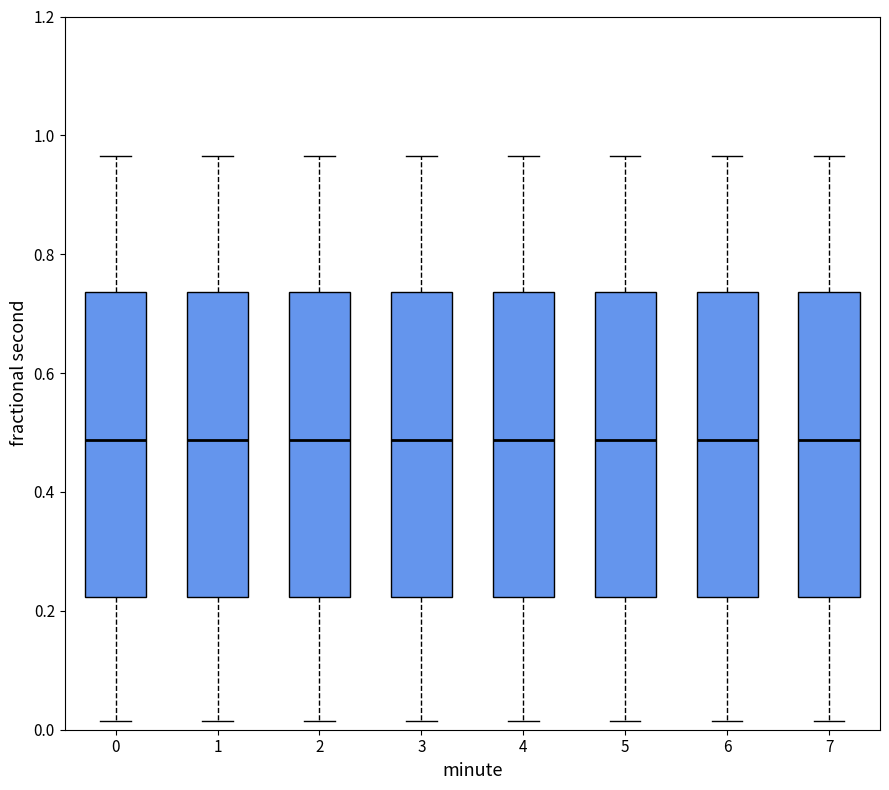

Reading left to right, transcribe this box plot: for each box, give where its median line is, the range the box spans, and where its two whiskers end, as read against the y-axis. The values are not printed on the chart, so give them approximately, as read against the axis.

0: median 0.48, box 0.22 to 0.74, whiskers 0.02 to 0.96
1: median 0.48, box 0.22 to 0.74, whiskers 0.02 to 0.96
2: median 0.48, box 0.22 to 0.74, whiskers 0.02 to 0.96
3: median 0.48, box 0.22 to 0.74, whiskers 0.02 to 0.96
4: median 0.48, box 0.22 to 0.74, whiskers 0.02 to 0.96
5: median 0.48, box 0.22 to 0.74, whiskers 0.02 to 0.96
6: median 0.48, box 0.22 to 0.74, whiskers 0.02 to 0.96
7: median 0.48, box 0.22 to 0.74, whiskers 0.02 to 0.96